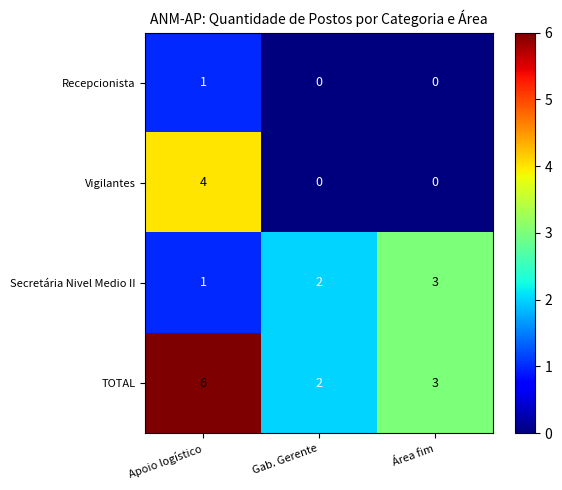

List the series in order of their peak value, lowest first.

Recepcionista, Secretária Nivel Medio II, Vigilantes, TOTAL